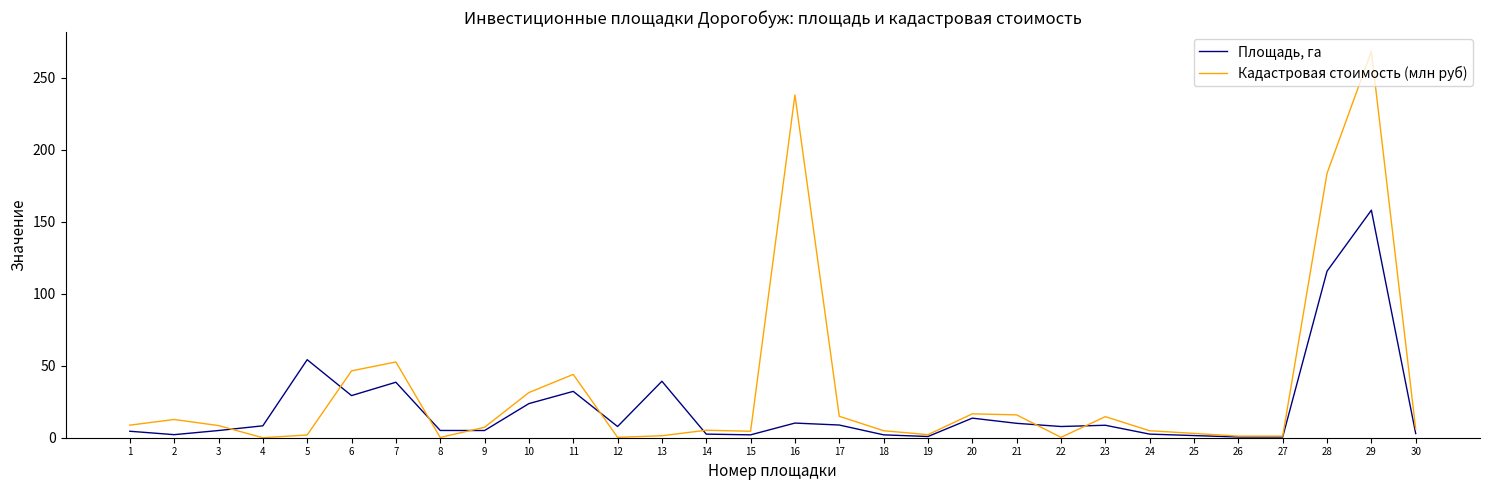

Is this an area chart (filled region under the line)?

No